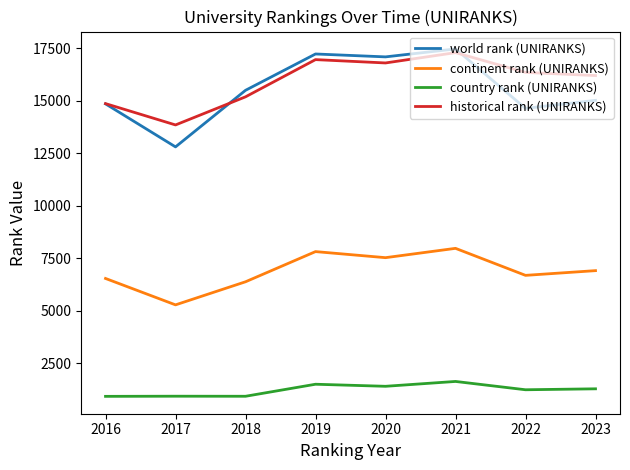

True or false: continent rank (UNIRANKS) has more than 2 points higher than both neighbors.

False